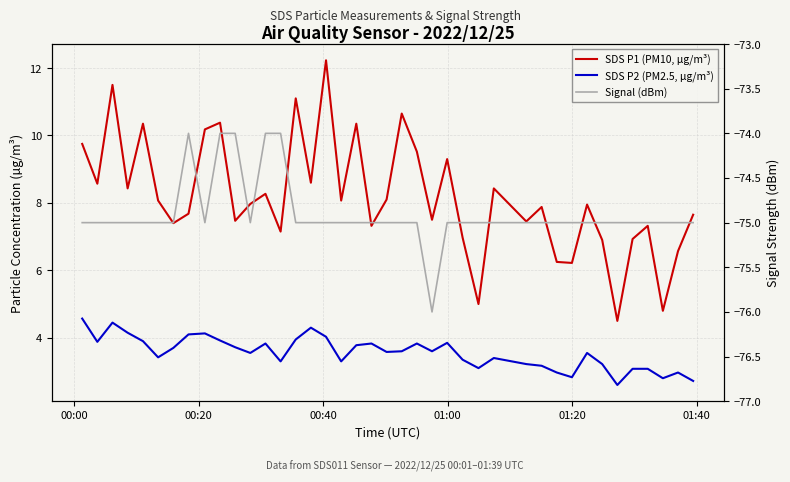

What is the difference between the maximum and second lowest values in the SDS P1 (PM10, µg/m³) series?

7.4